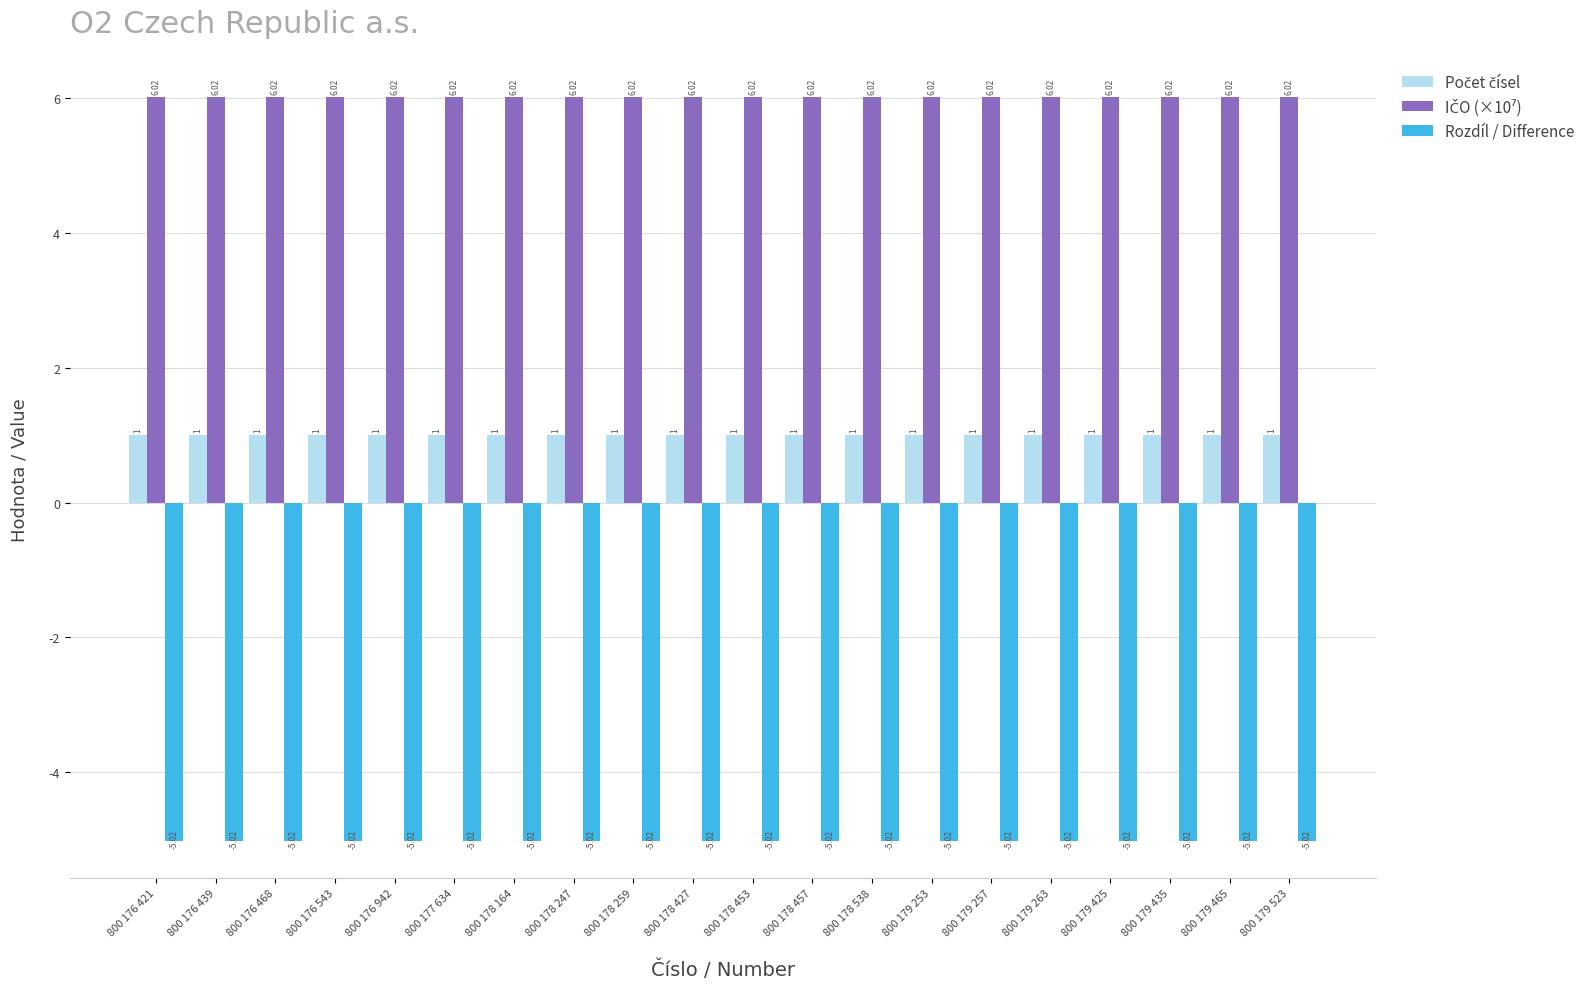

What is the spread (max minus min) of values at 800 179 425?

11.0